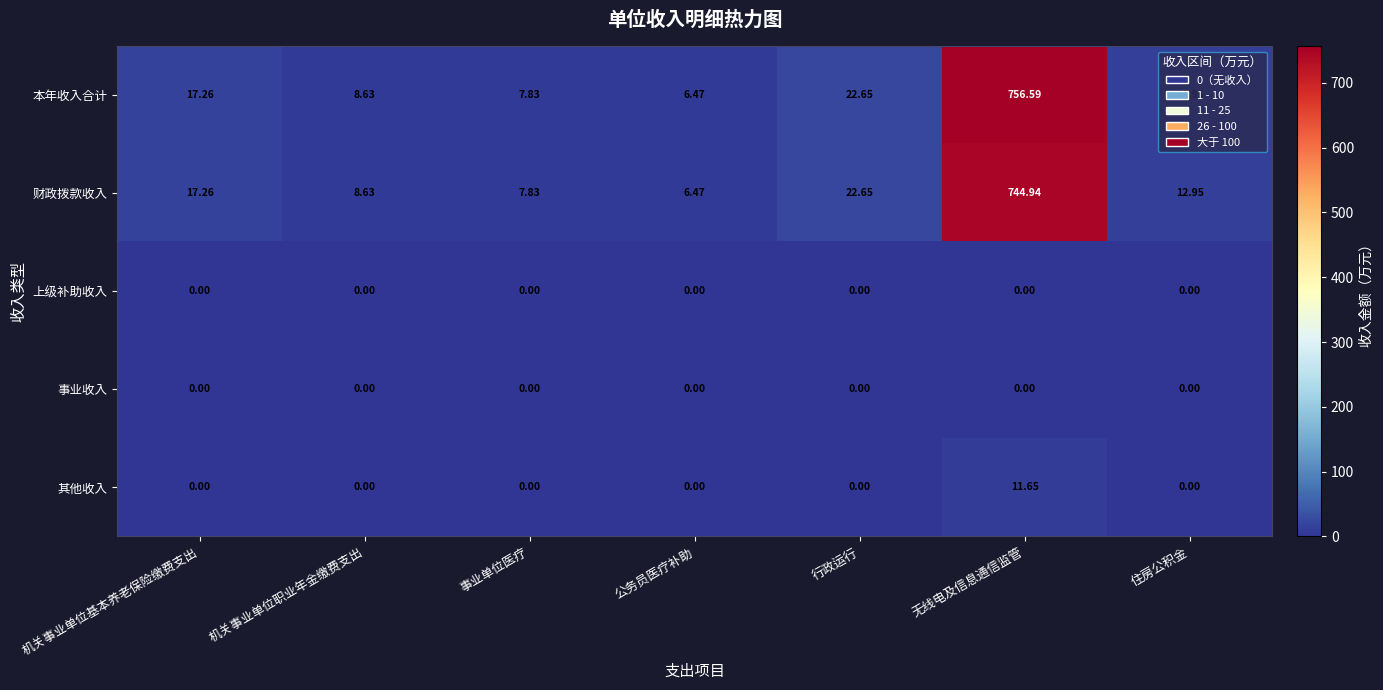

Which series has the widest spread of values?

本年收入合计